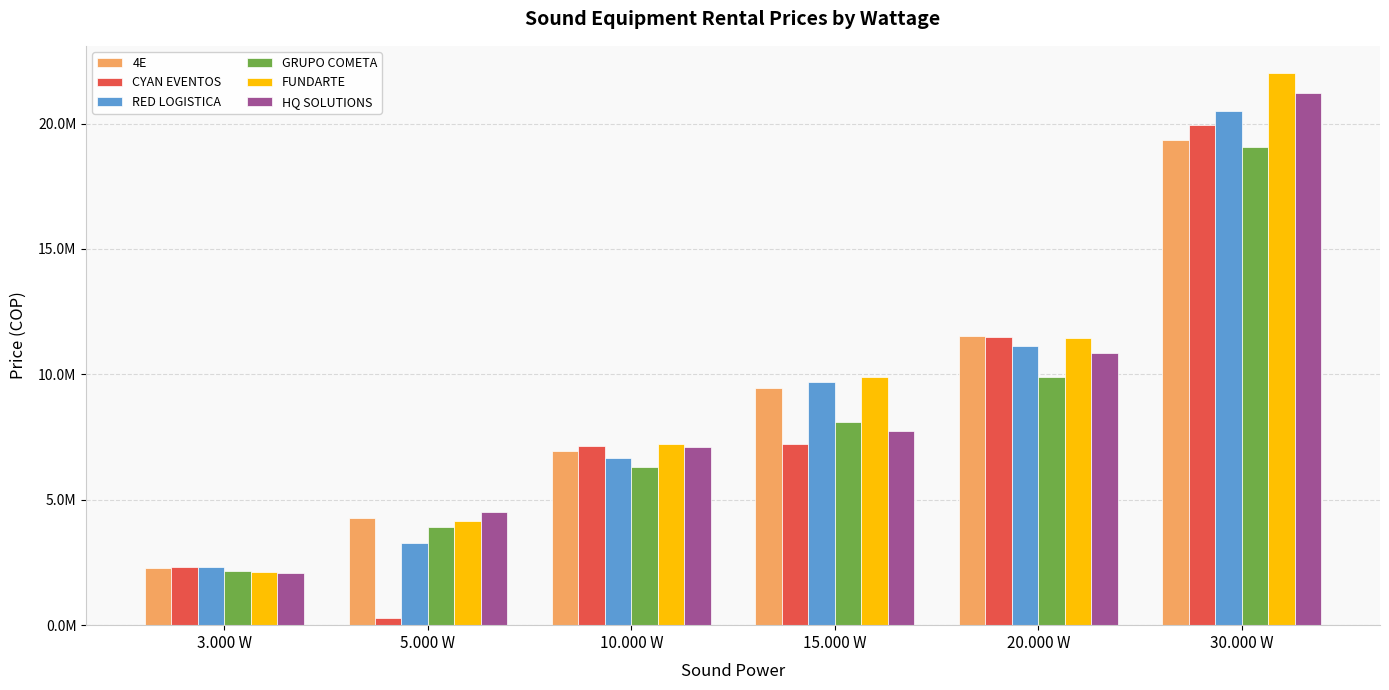

What are all the series names shown in the legend?

4E, CYAN EVENTOS, RED LOGISTICA, GRUPO COMETA, FUNDARTE, HQ SOLUTIONS